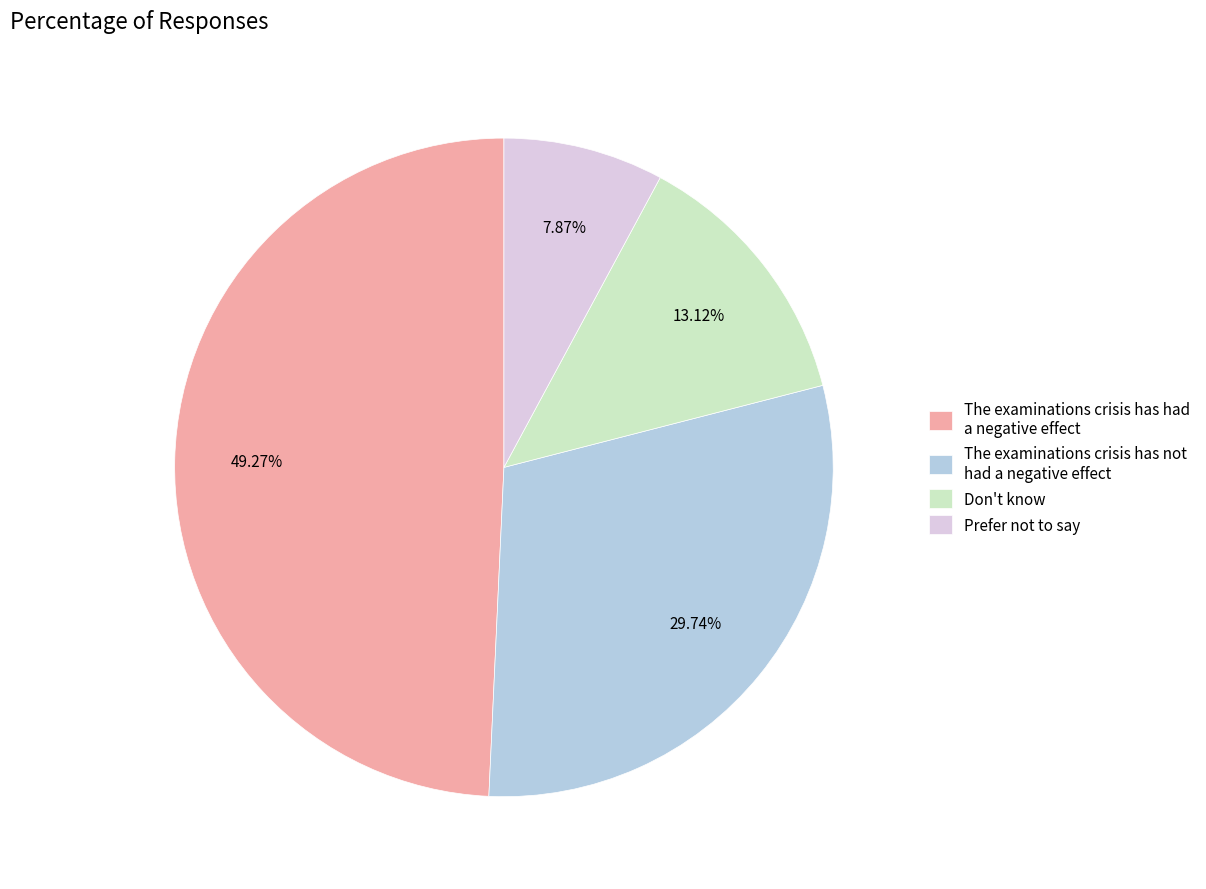

Is it true that Don't know is 13% of the pie?

True